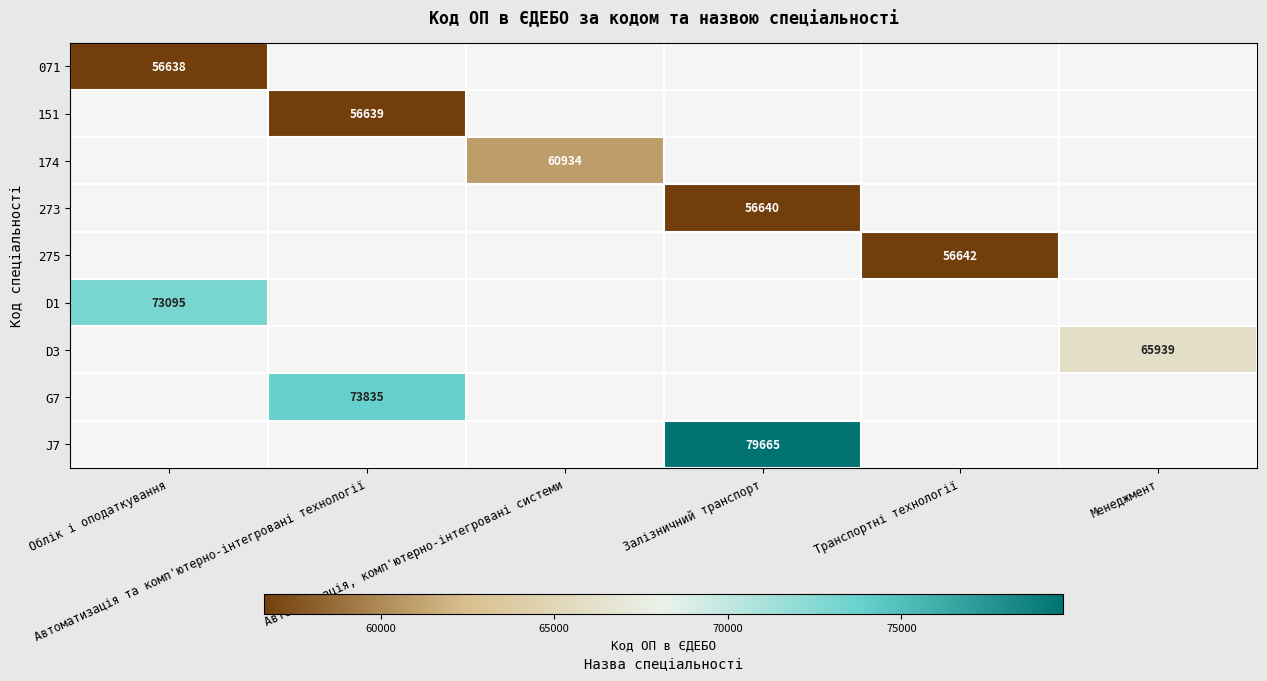

At which category does the chart reach its peak across all series?

Залізничний транспорт